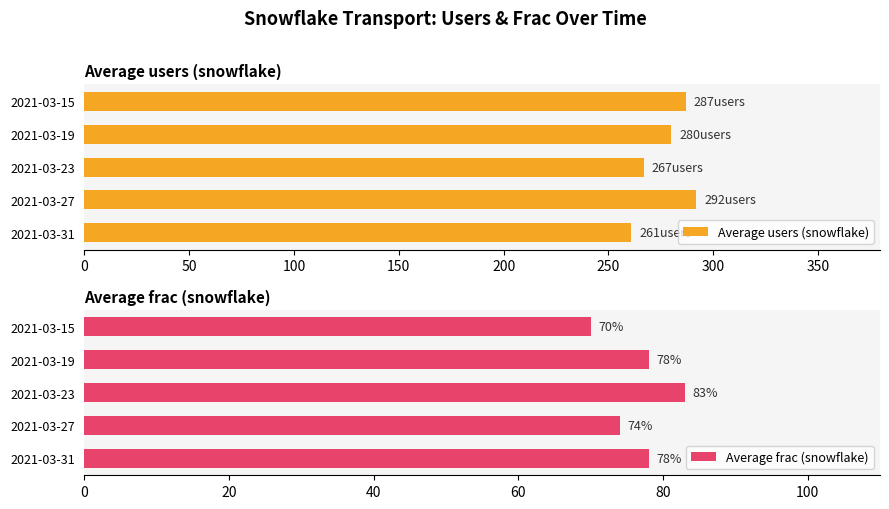

At how many categories does at least one series exceed 284?

2